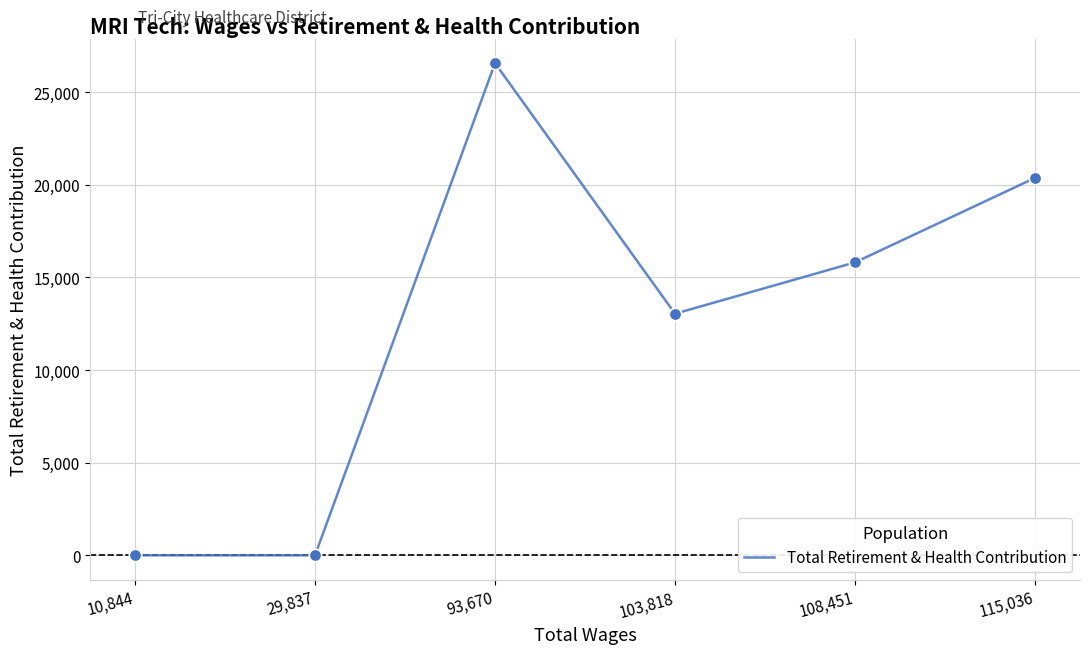

Which has a higher value, 29,837 or 93,670?

93,670